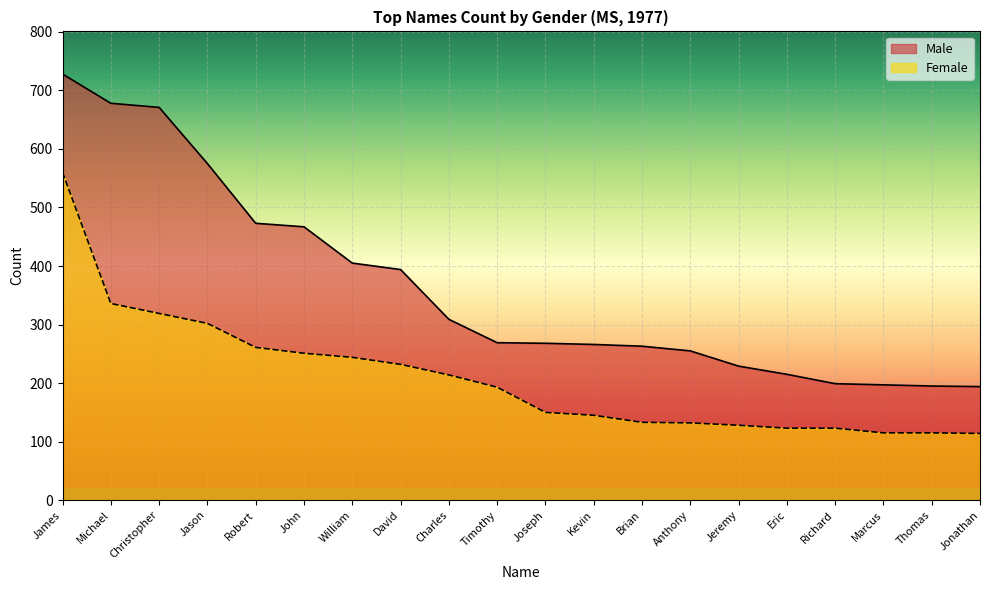

True or false: Female and Male cross at least once.

False